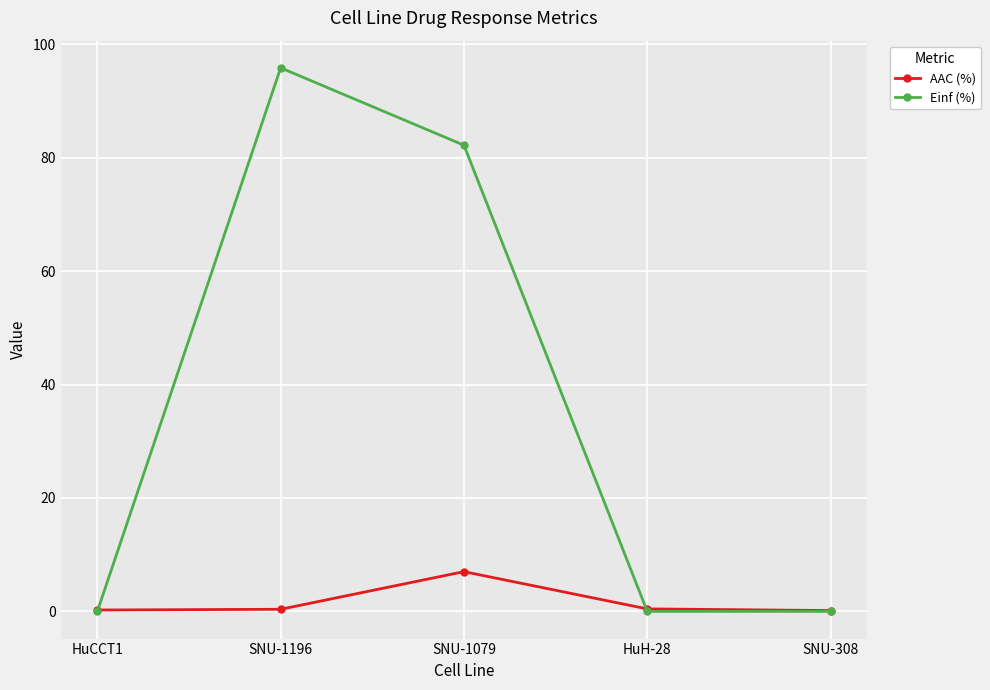

At how many categories does at least one series exceed 48?

2